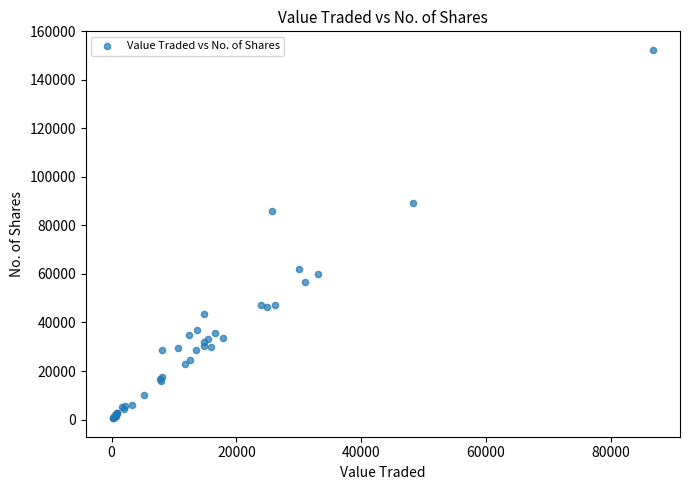

What Y value in the scatter plot is closest to 76475?

85880